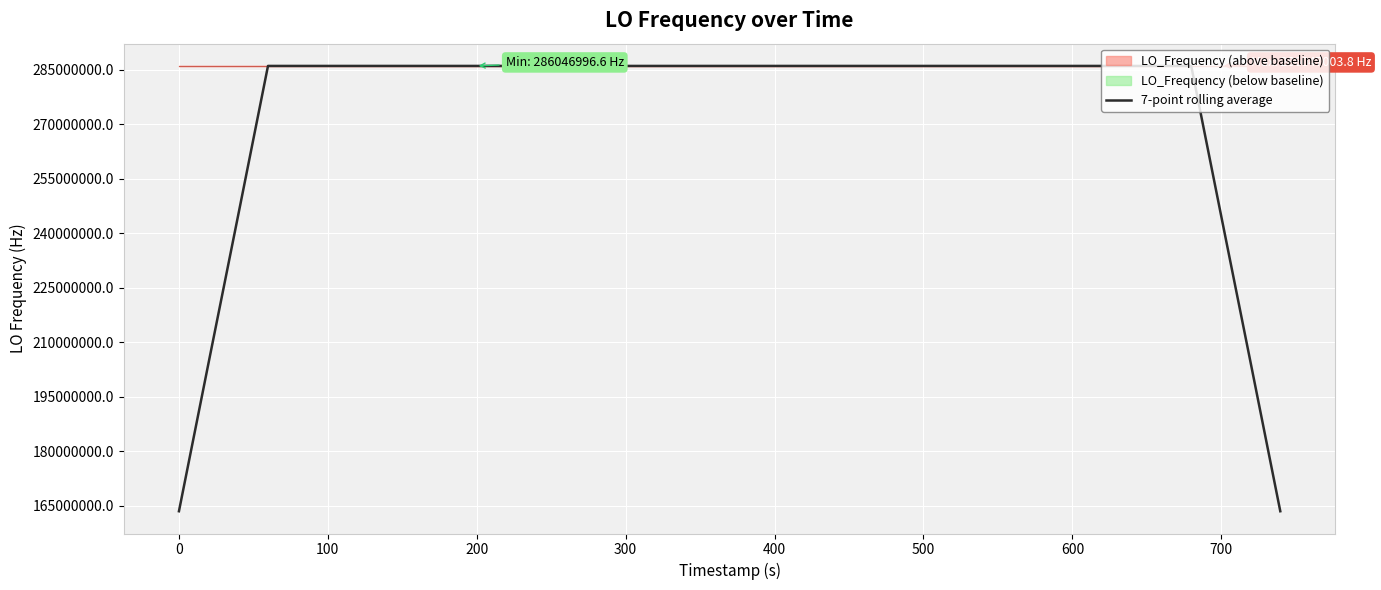

What is the lowest value of the LO_Frequency (above baseline) series?

286046996.6